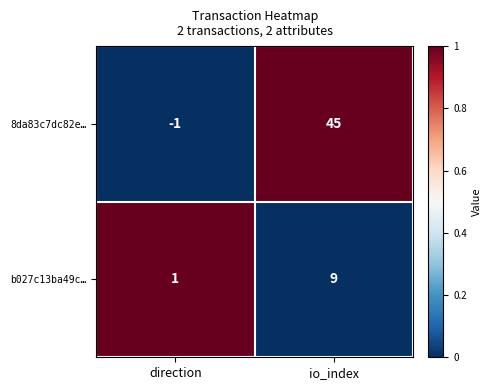

What is the average value of the b027c13ba49c… series?

5